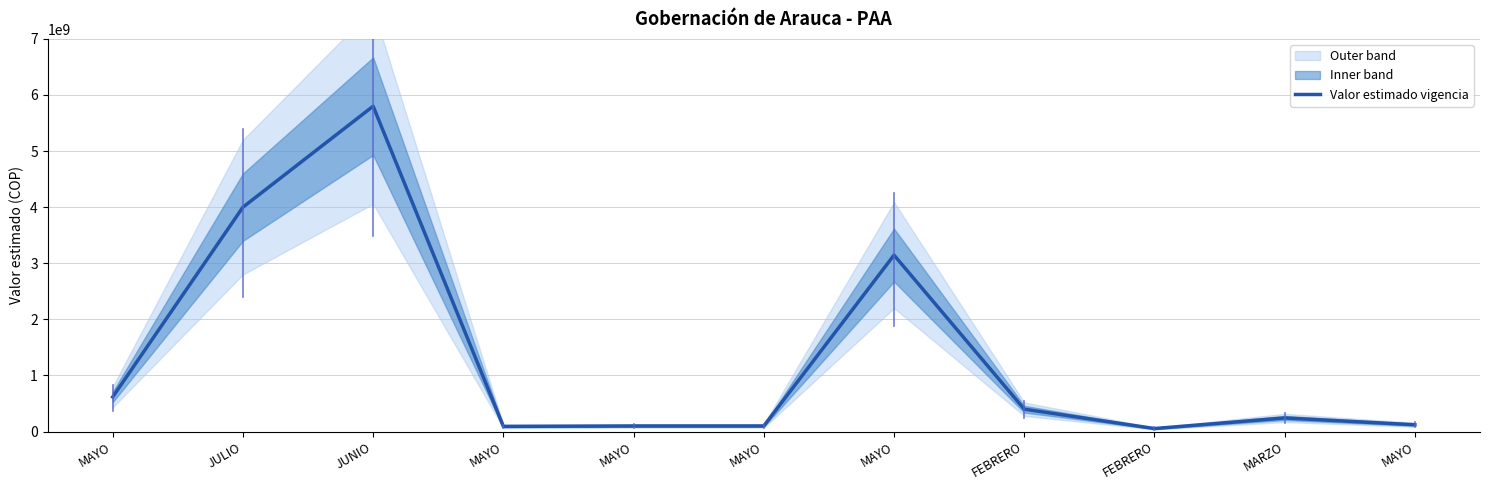

What is the maximum value shown in the chart?

5800000000